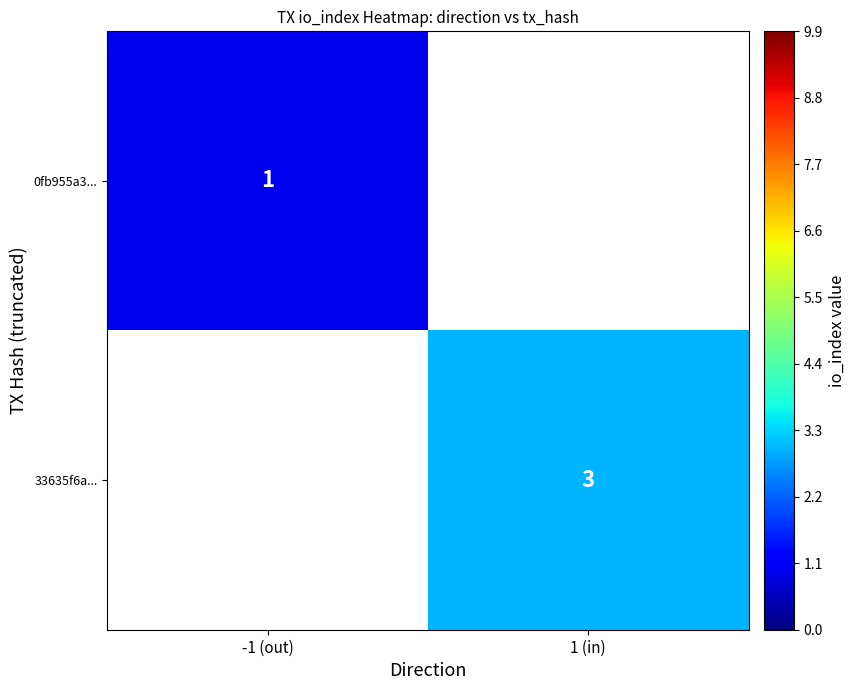

True or false: 0fb955a3... has a value of 2 at -1 (out).

False